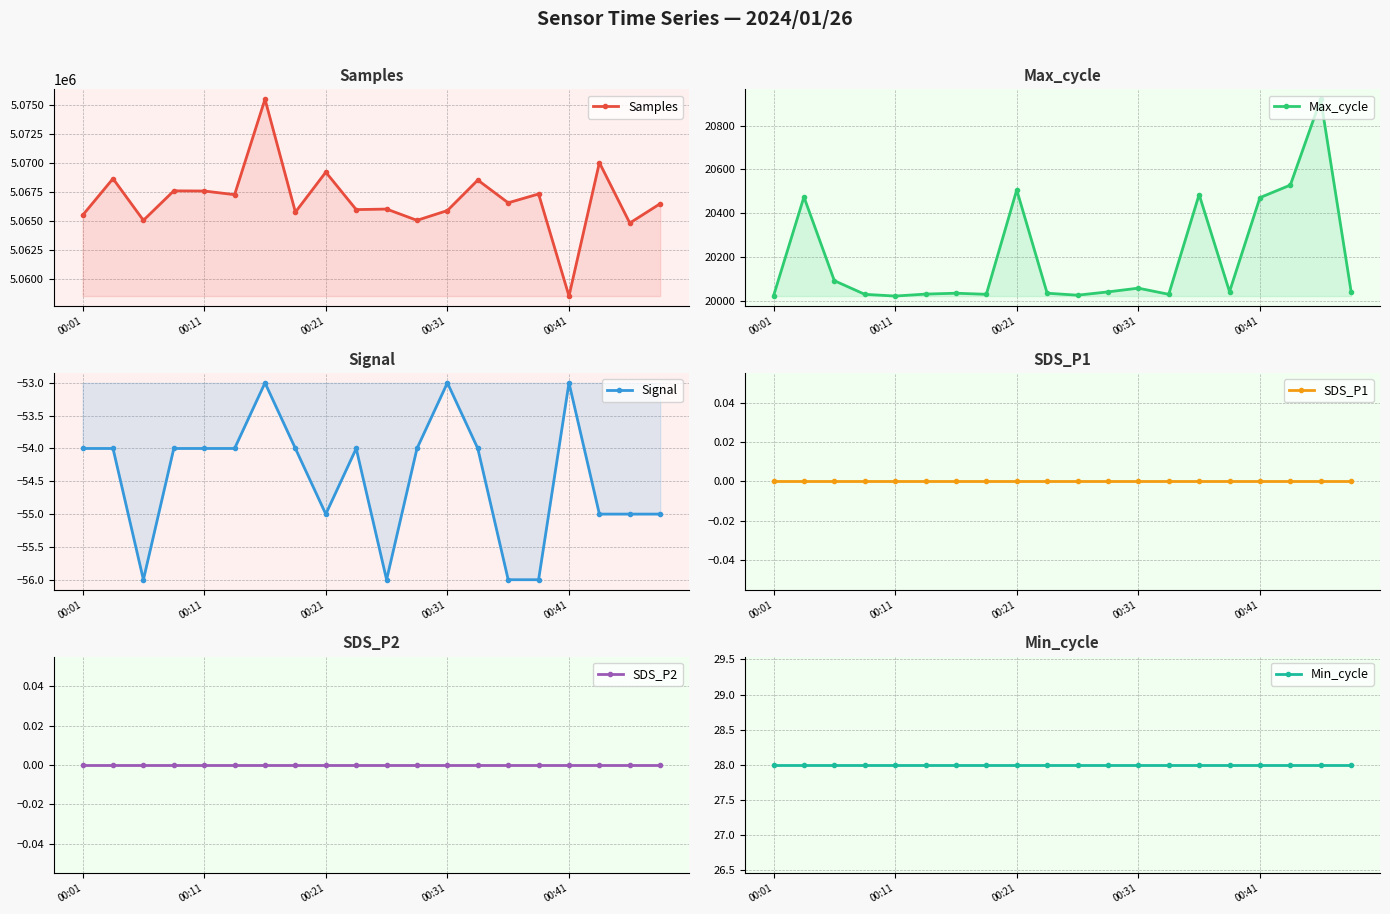

What are all the series names shown in the legend?

Samples, Max_cycle, Signal, SDS_P1, SDS_P2, Min_cycle